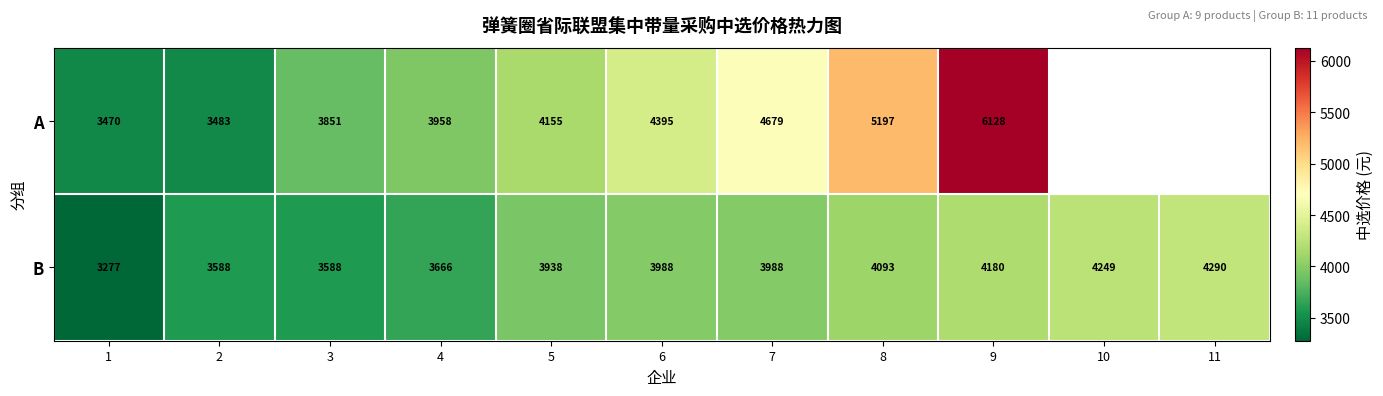

True or false: B has a value of 4290 at 11.

True